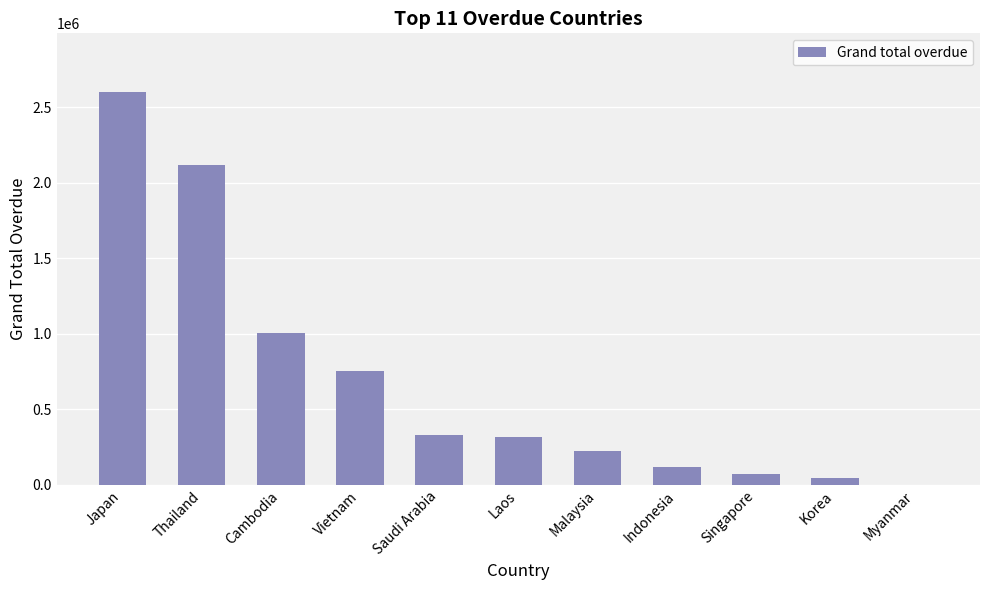

Is it true that the value at Saudi Arabia is 331474.4?

True